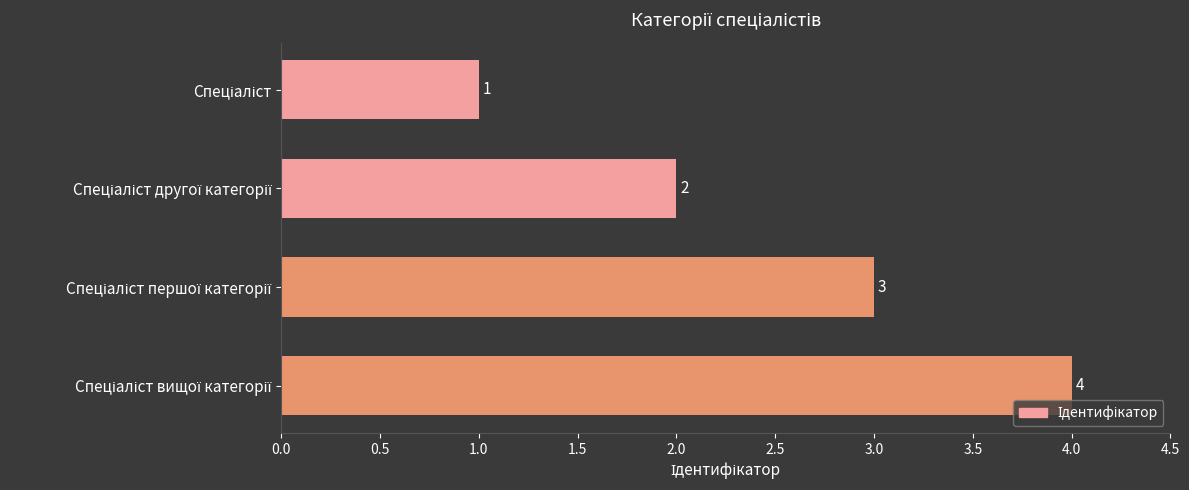

What is the smallest value displayed?

1